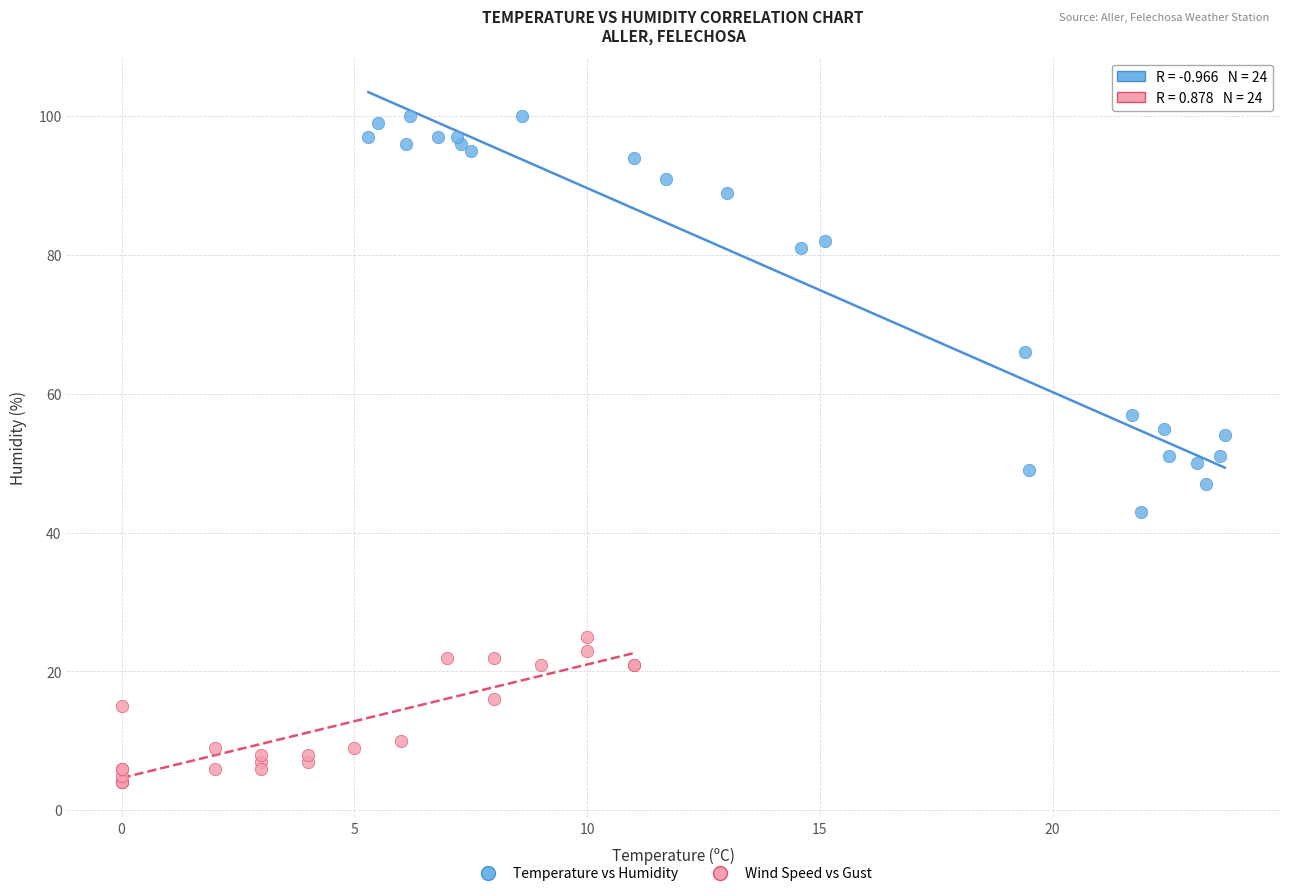

Which series has the largest Y range (max minus min)?

Temperature vs Humidity